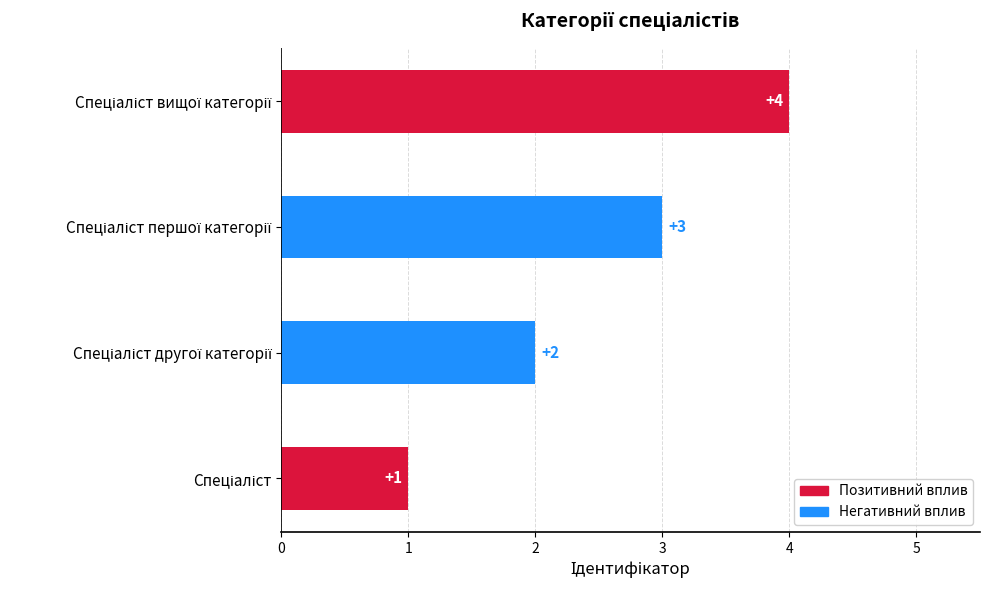

What is the difference between the maximum and minimum values?

3